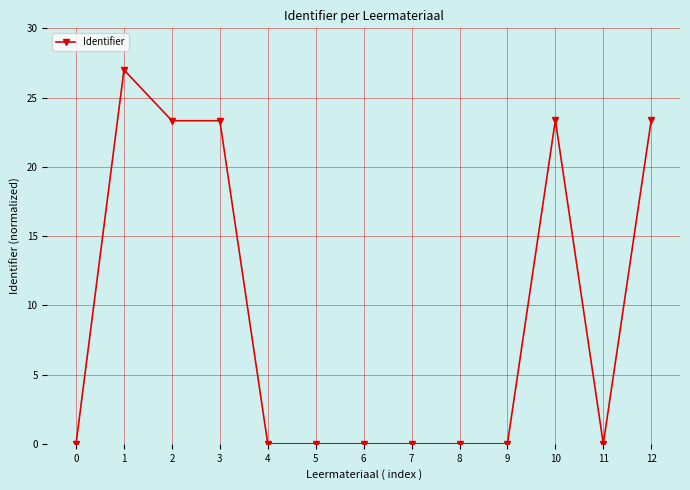

Is it true that the value at 11 is 0.0?

True